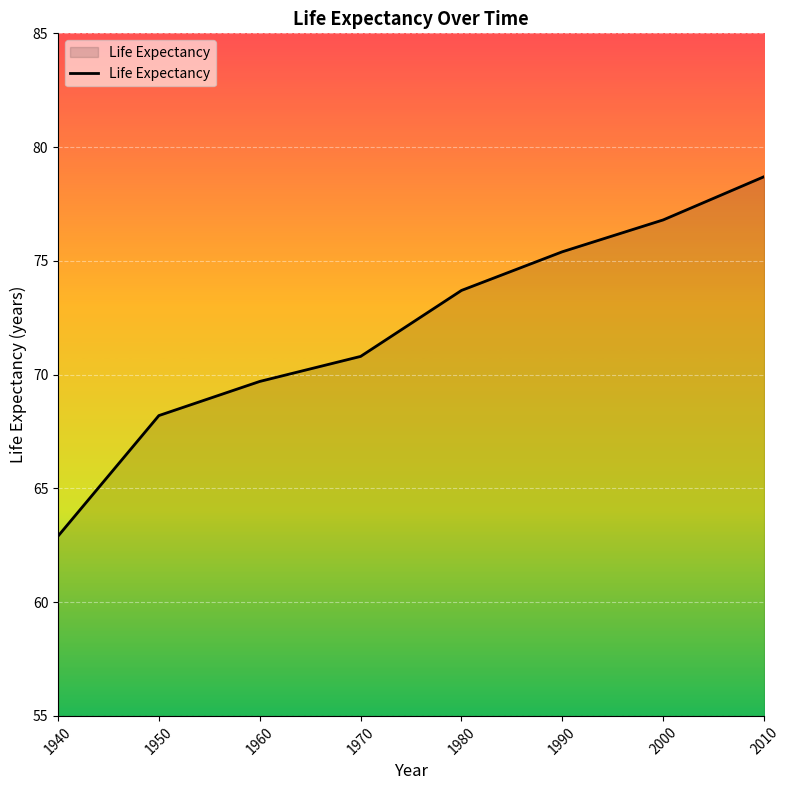

True or false: the data shows 47.2 at 2000.

False